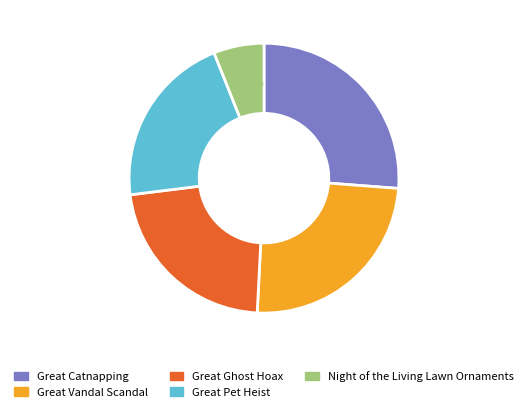

Does Great Ghost Hoax account for over 50% of the chart?

No